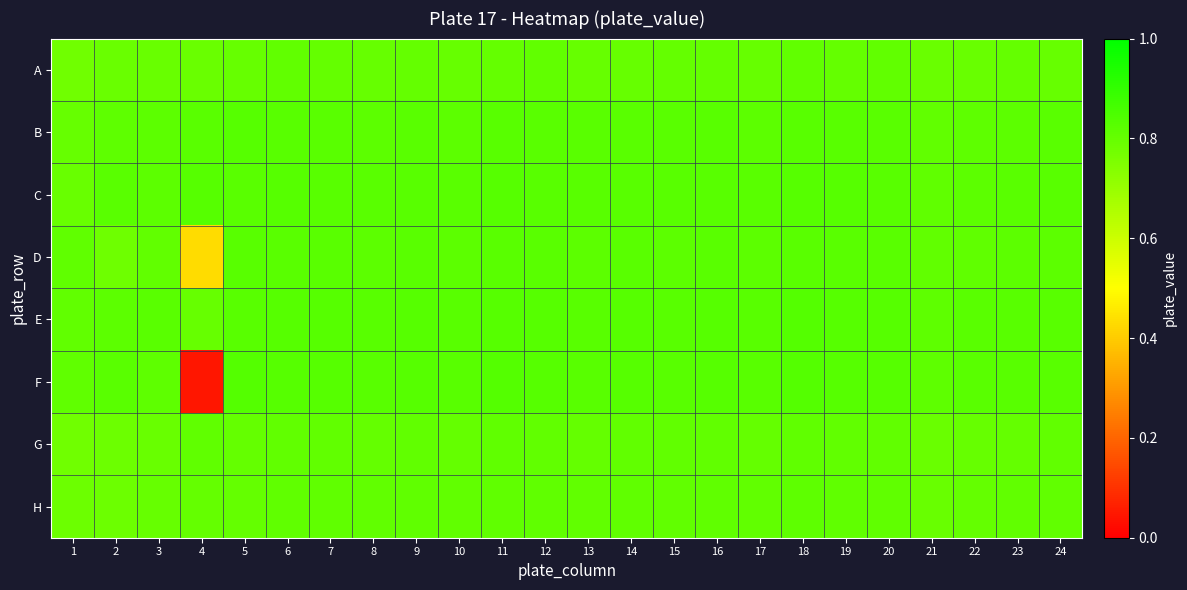

List the series in order of their peak value, lowest first.

A, G, H, D, B, C, E, F